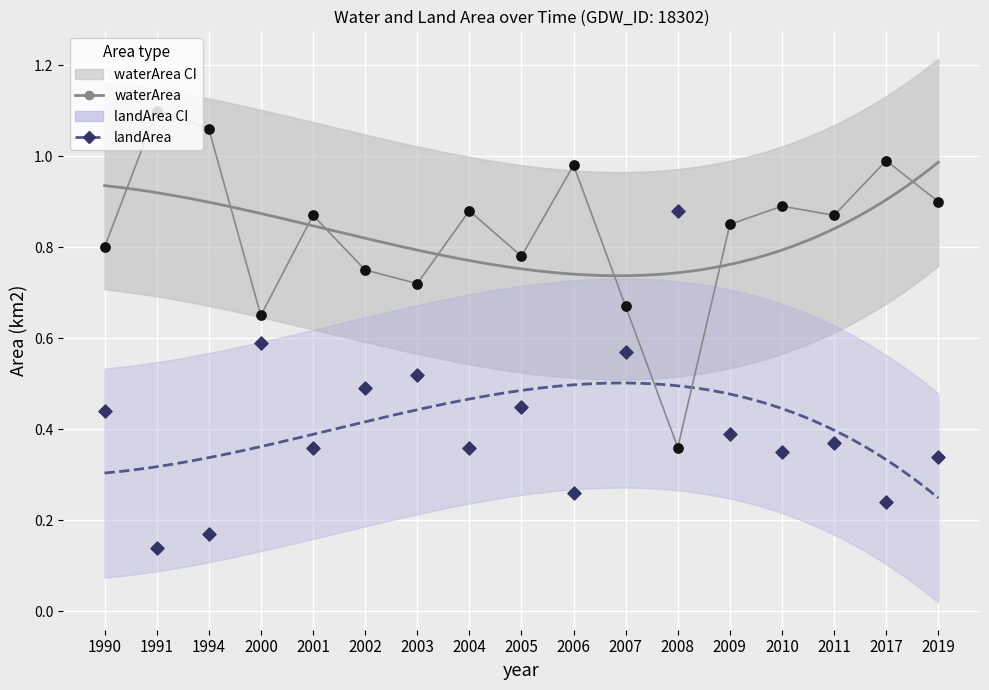

What are all the series names shown in the legend?

waterArea, landArea